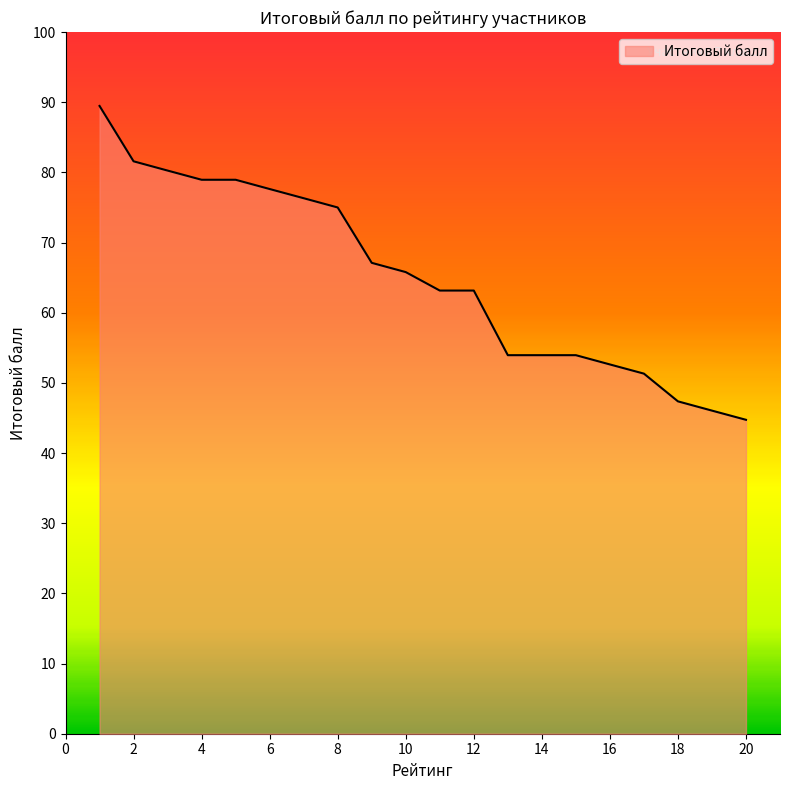

Does the chart have visible grid lines?

No